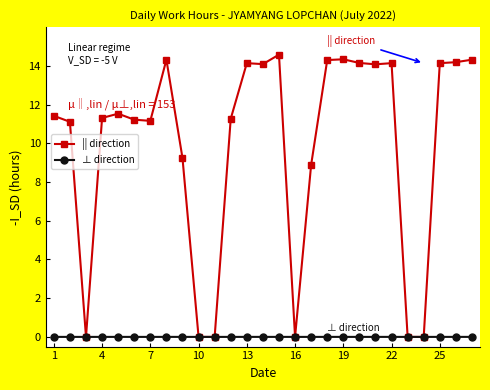

Which series has the largest range (max minus min)?

|| direction